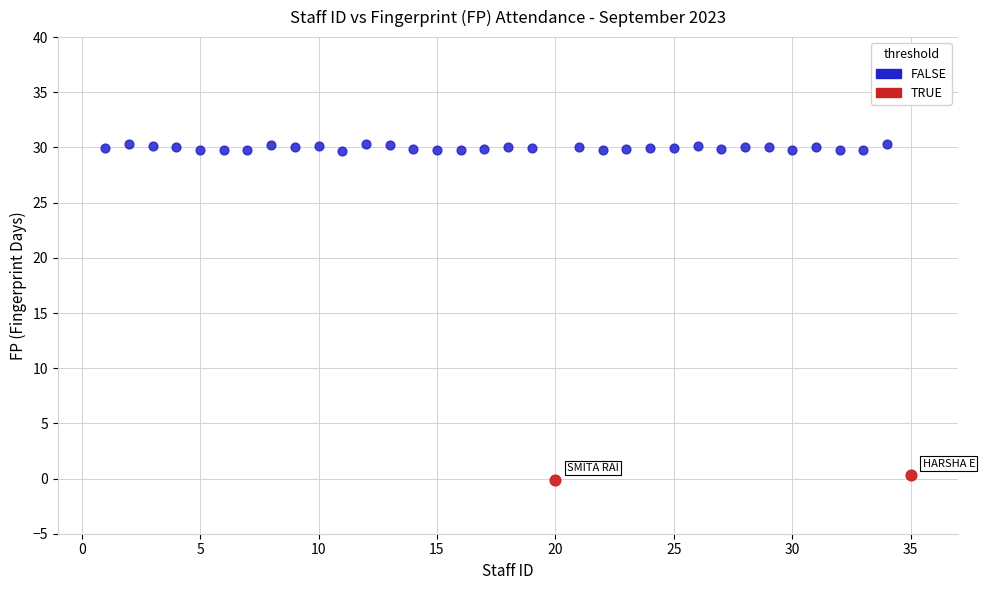

Which series reaches the maximum Y coordinate?

FALSE